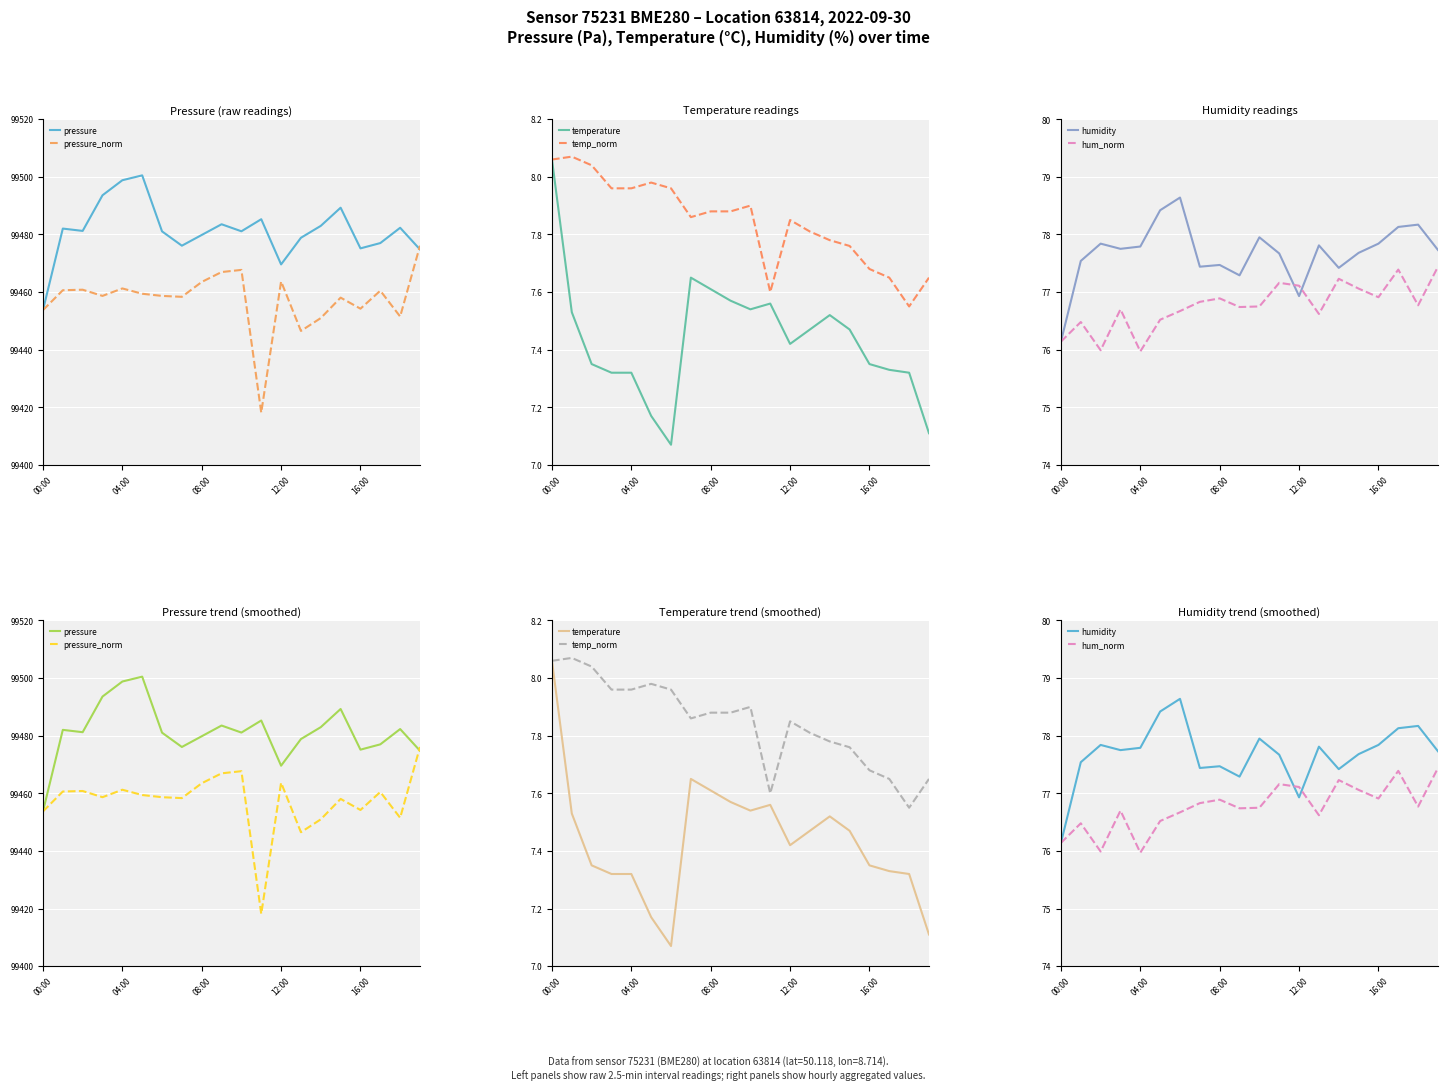

How many lines are shown in the chart?

6